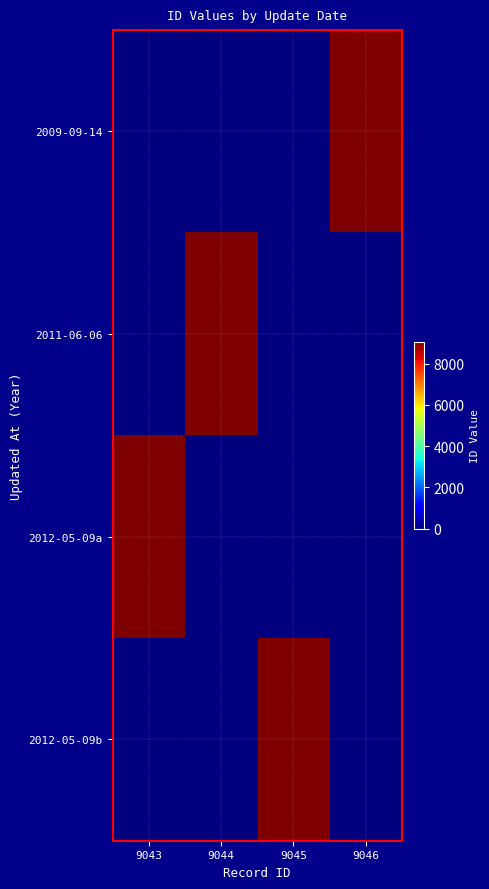

At how many categories does at least one series exceed 641?

4